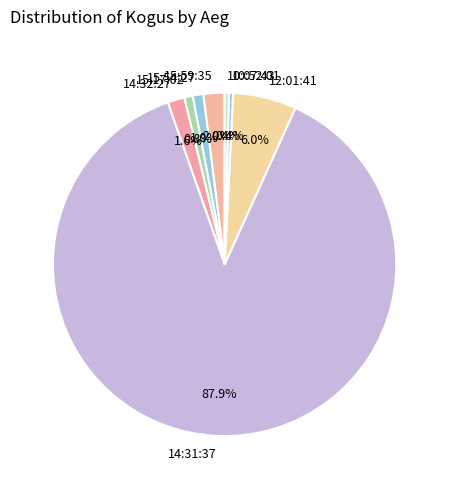

How many slices are in this pie chart?

8